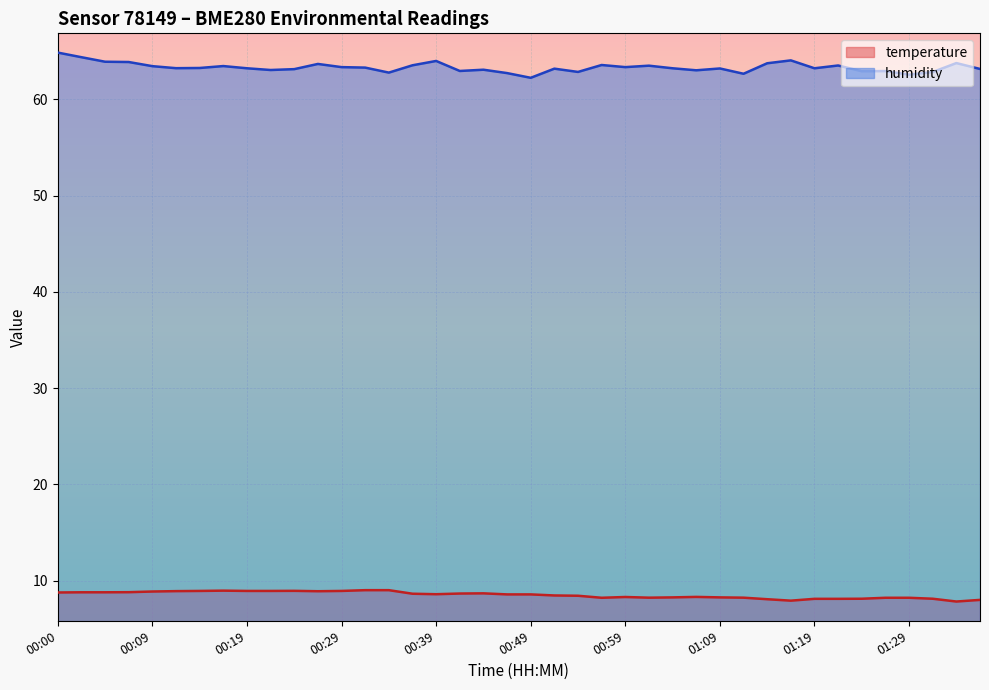

True or false: temperature has a value of 4.9 at 01:29.

False